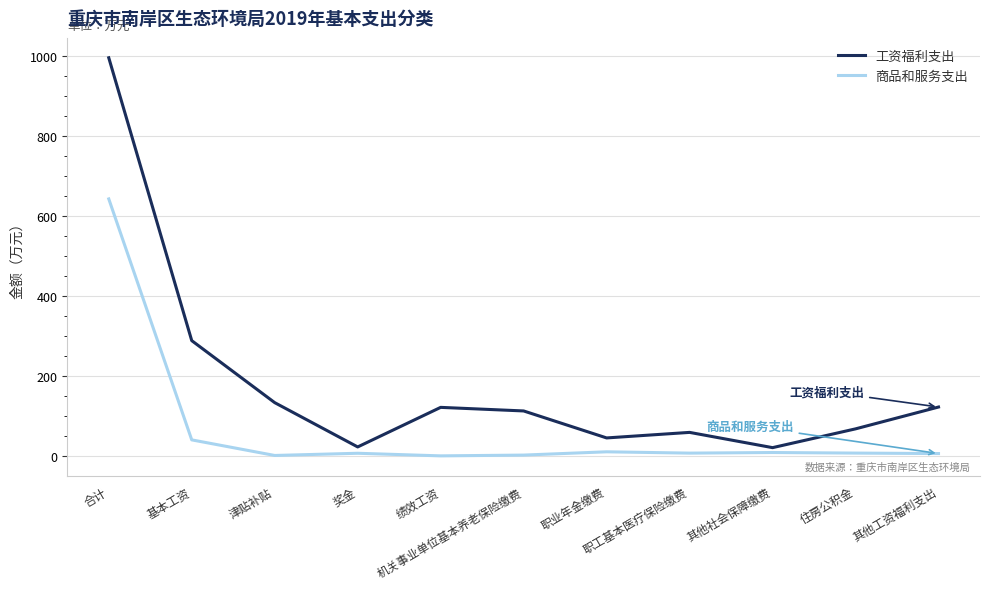

How many lines are shown in the chart?

2